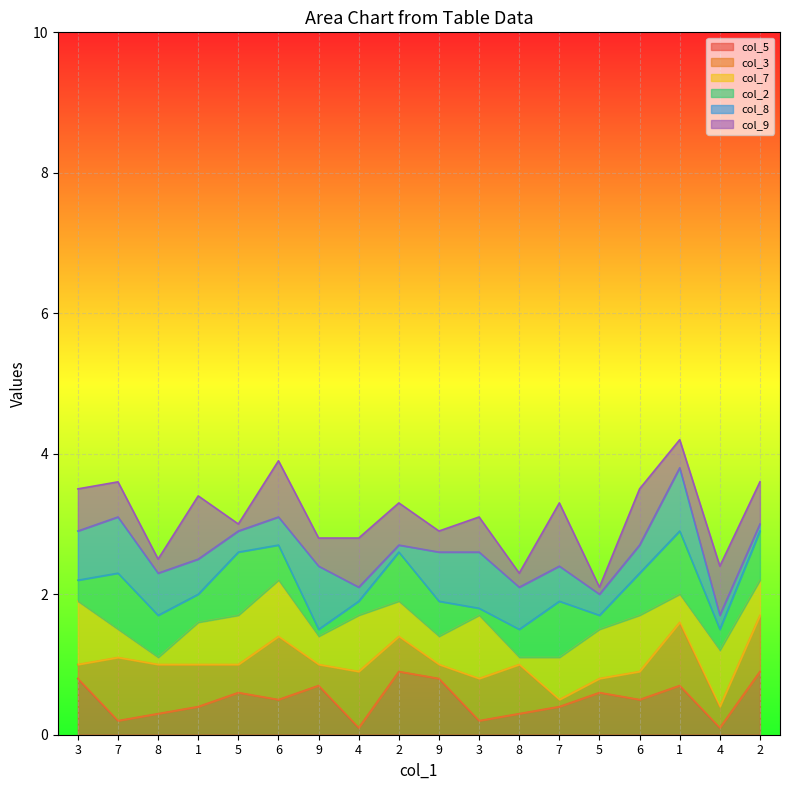

At which category is the sum across all series the highest?

1